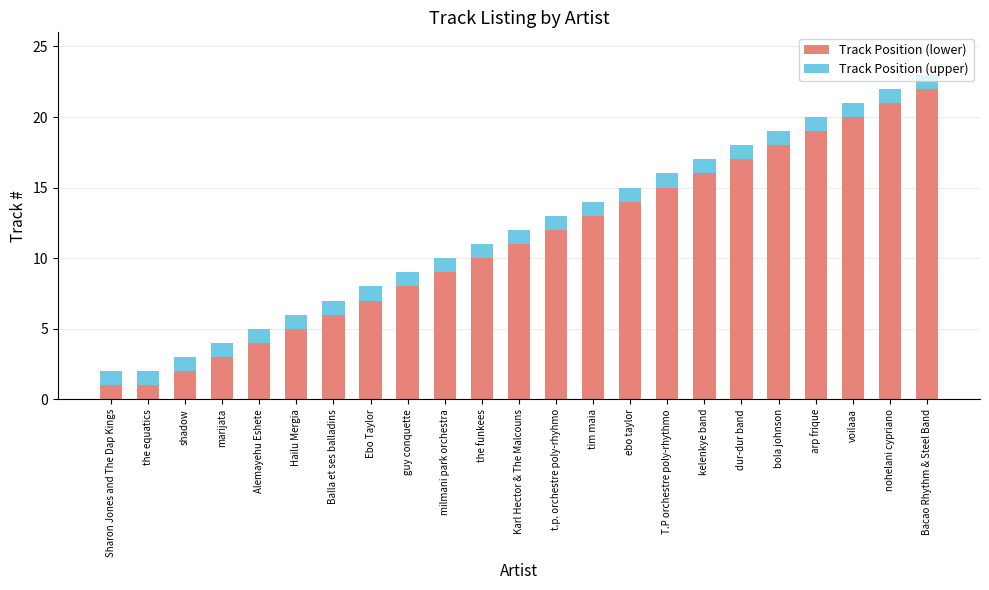

Which category has the highest value in the Track Position (lower) series?

Bacao Rhythm & Steel Band